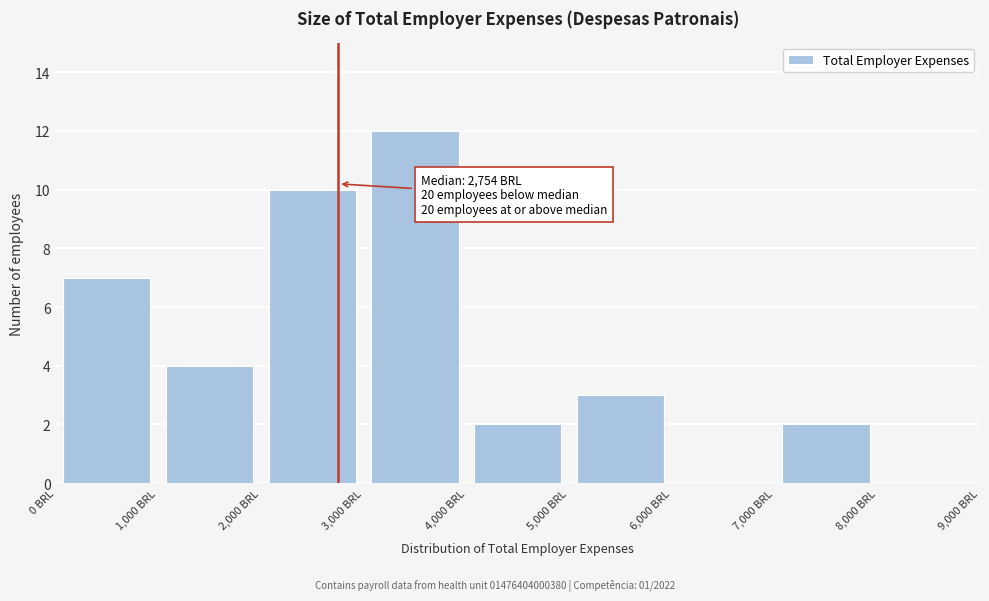

Which range on the x-axis has the tallest bar?

3000 to 4000